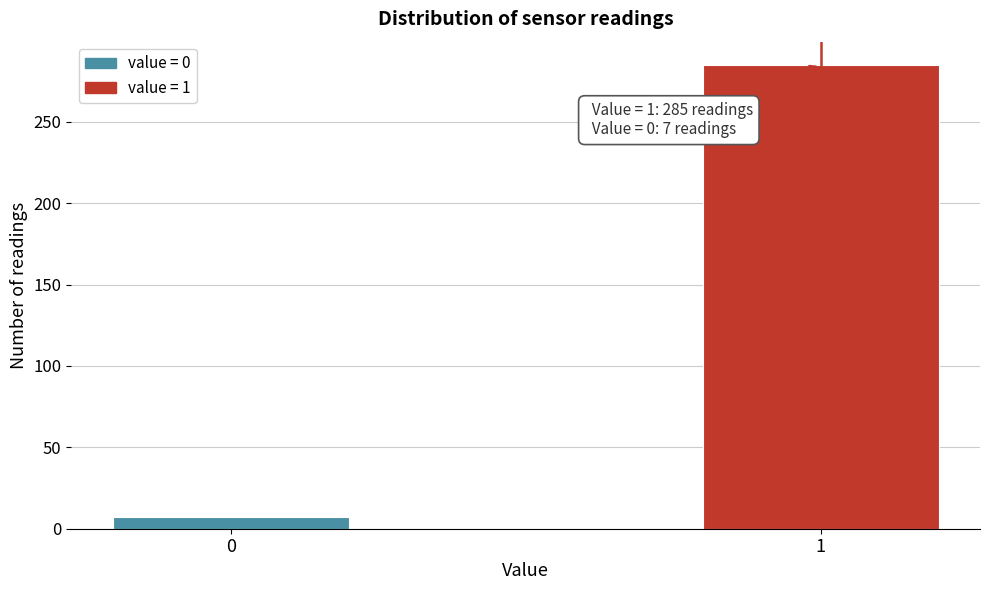

Reading left to right, extract all data points from this chart.

0=7	1=285